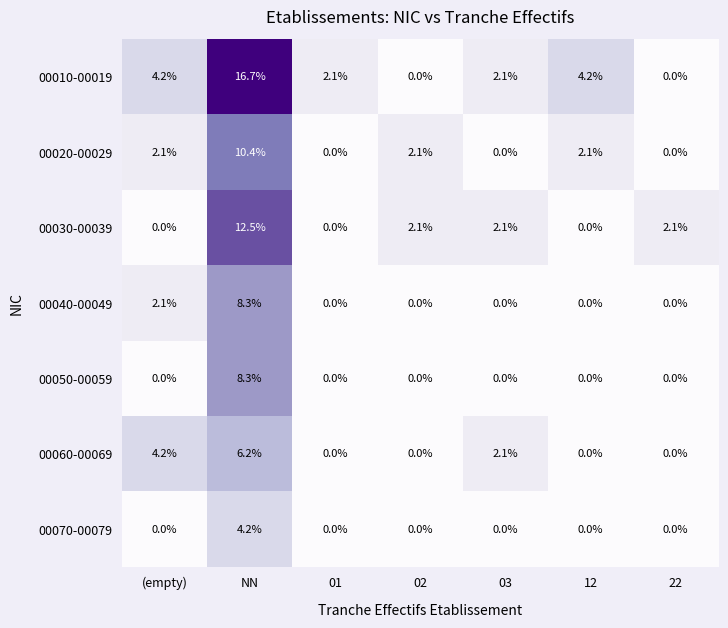

Which category has the highest value in the 00040-00049 series?

NN